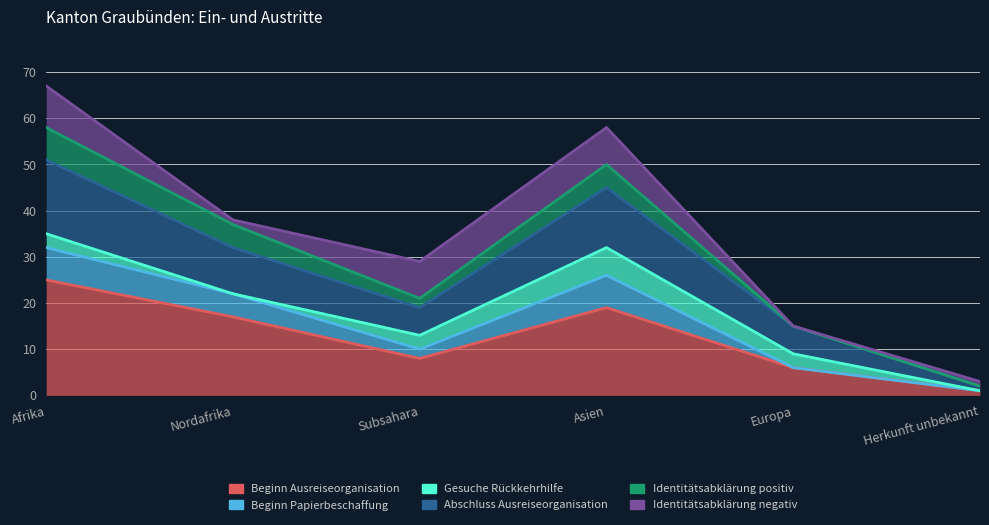

What is the minimum value for Identitätsabklärung positiv?

1